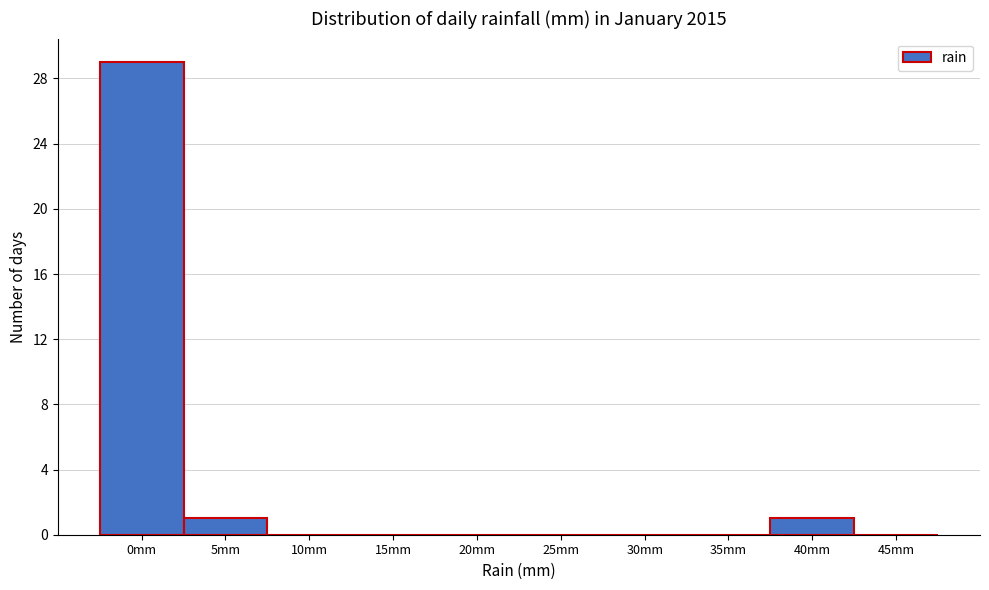

Reading left to right, extract all data points from this chart.

0mm=29	5mm=1	10mm=0	15mm=0	20mm=0	25mm=0	30mm=0	35mm=0	40mm=1	45mm=0